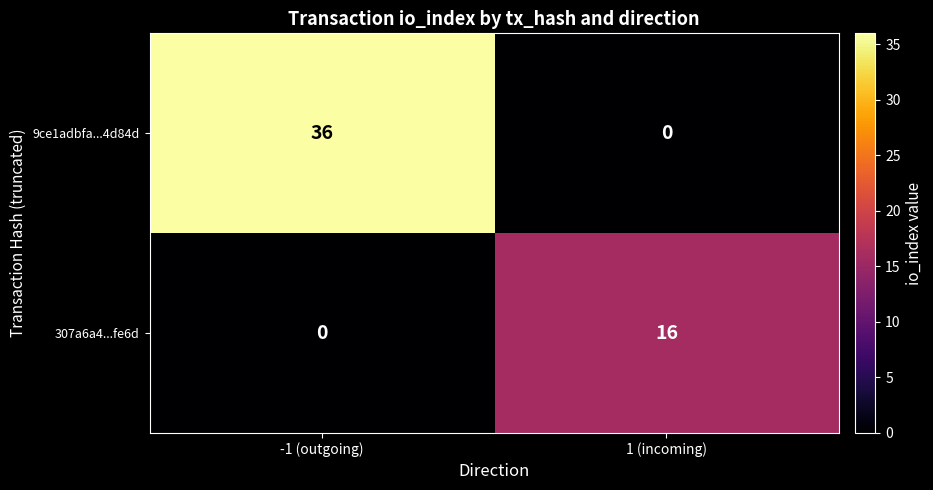

What is the sum of the 9ce1adbfa...4d84d values at -1 (outgoing) and 1 (incoming)?

36